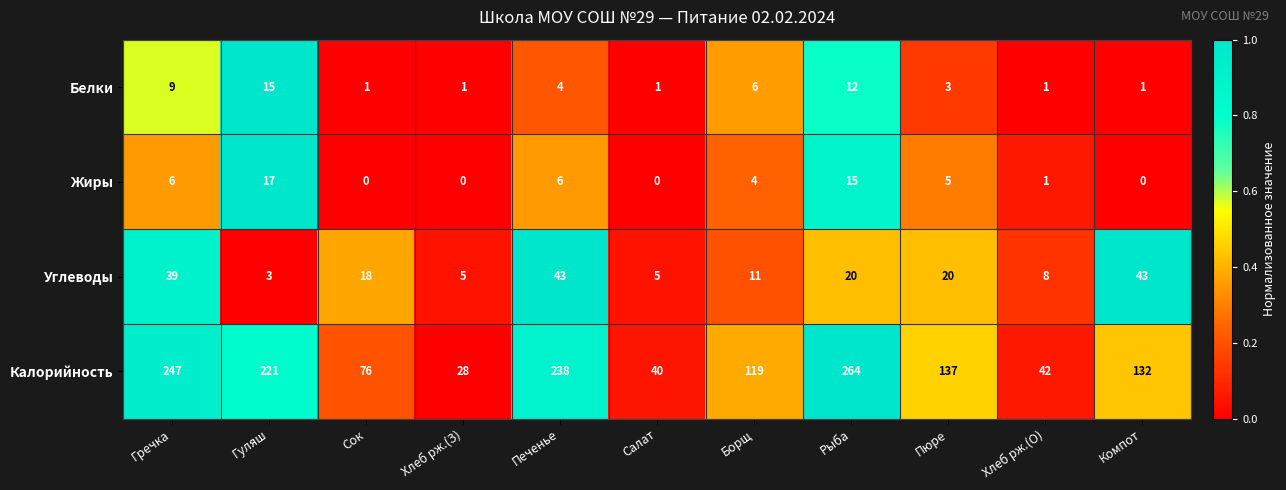

What is the total value across all series at Хлеб рж.(О)?

52